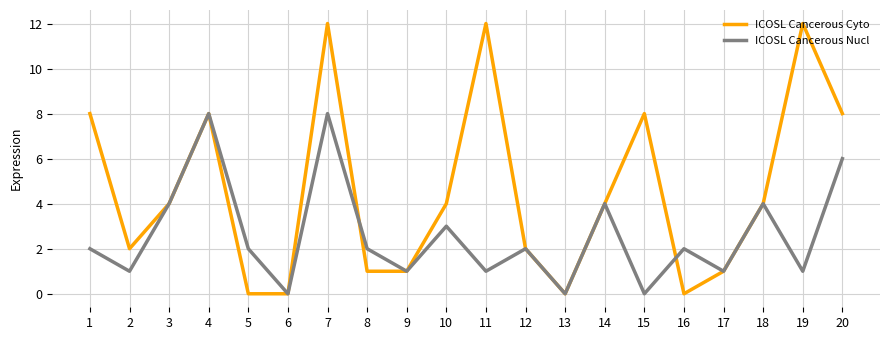

Read the ICOSL Cancerous Nucl value at 5.

2